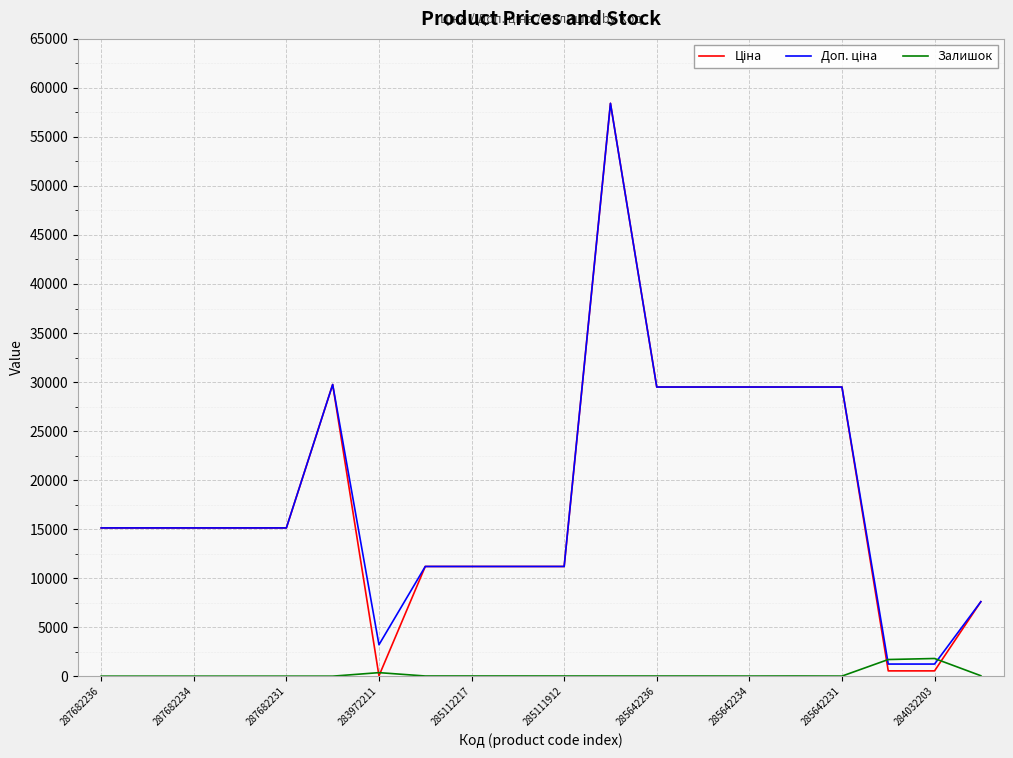

What is the greatest value displayed?

58426.5